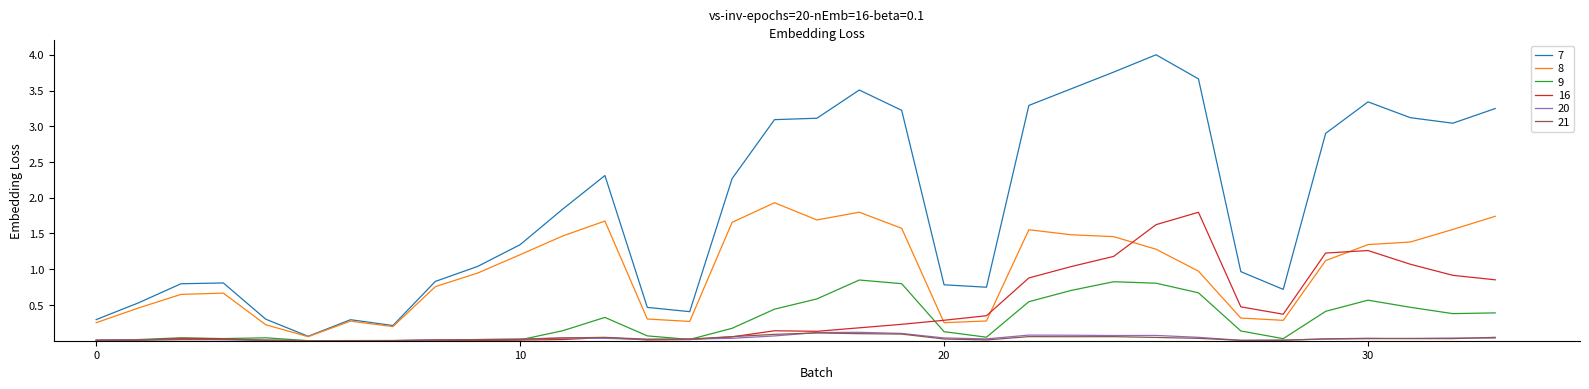

Which series has the largest total across all categories?

7